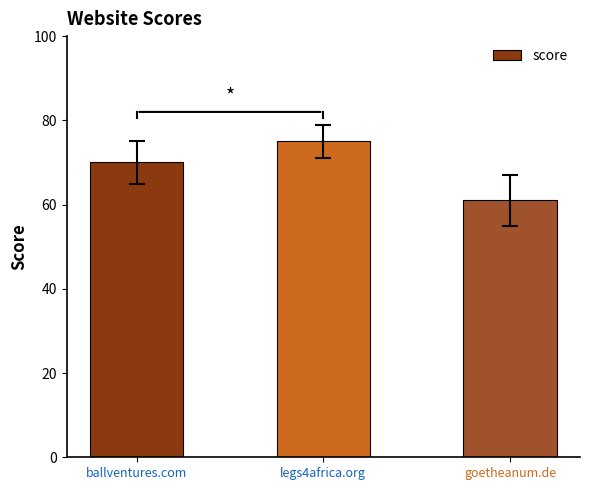

Approximately how many times larger is the value at goetheanum.de compared to ballventures.com?

0.9